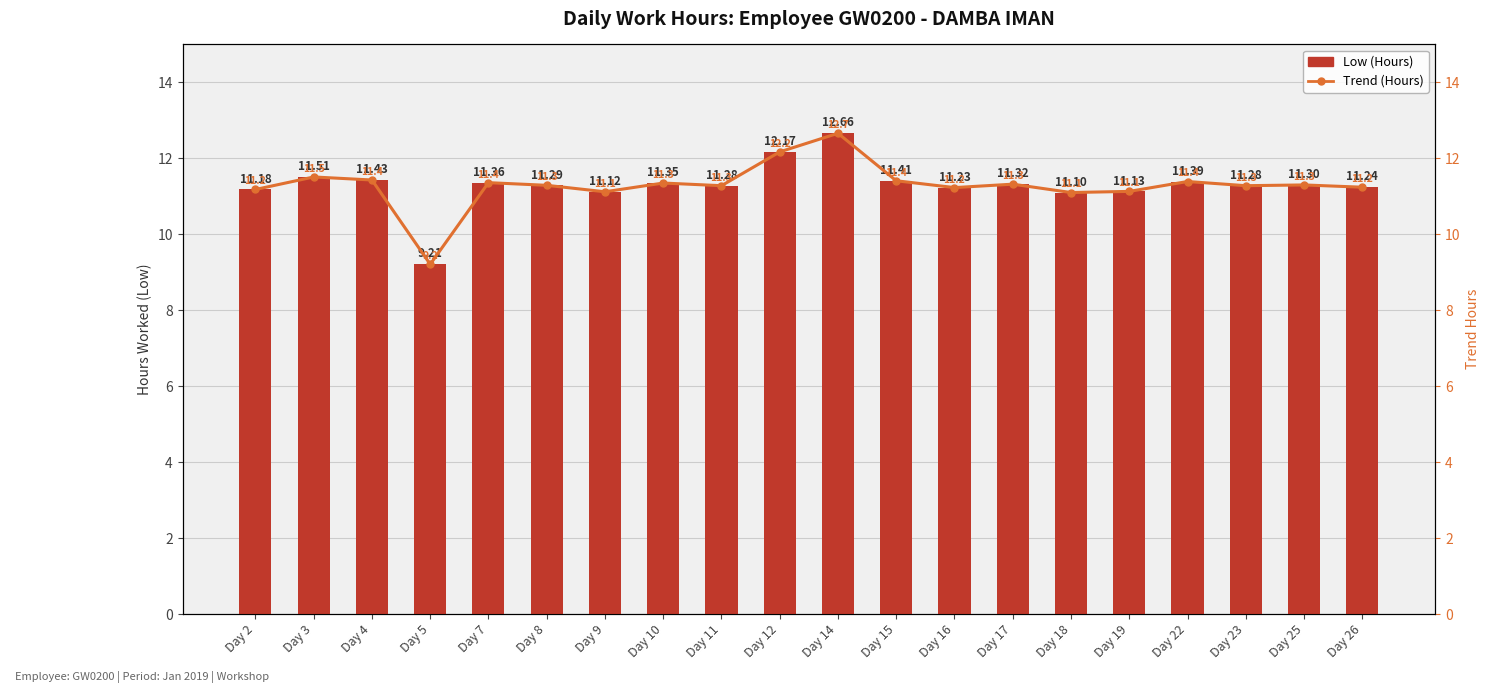

What is the minimum value for Trend (Hours)?

9.2